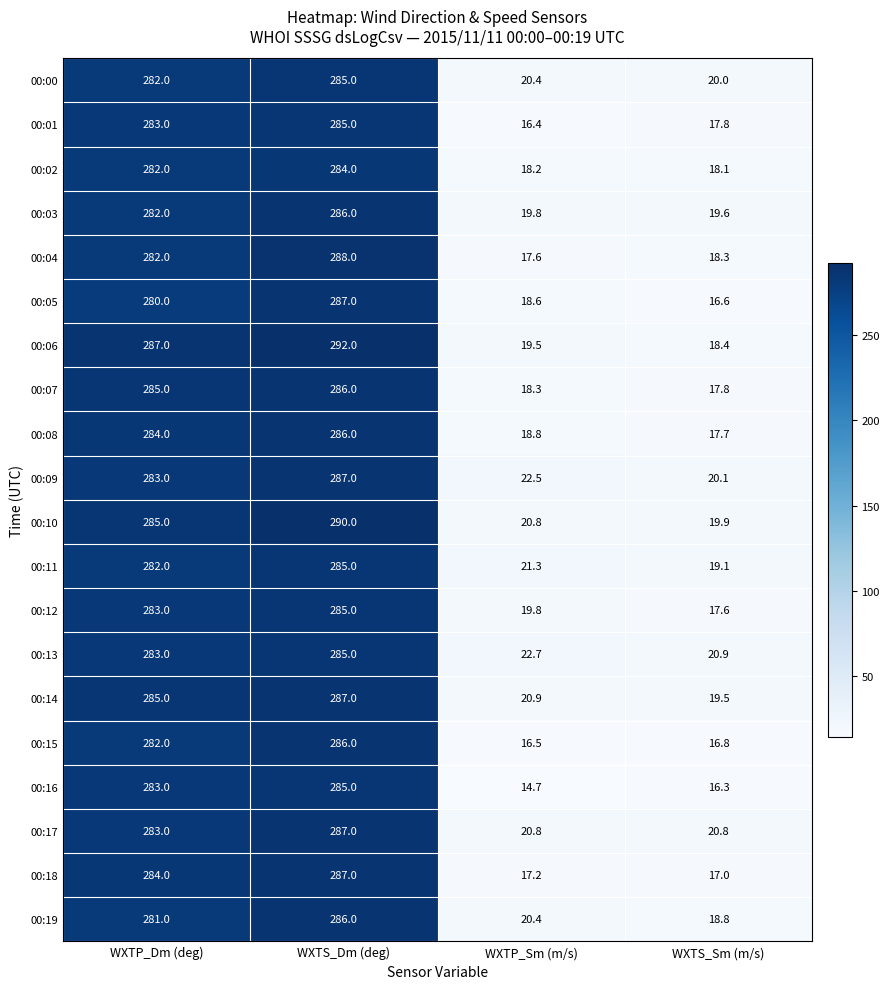

The value of 00:18 at WXTS_Sm (m/s) is 17.0. True or false?

True